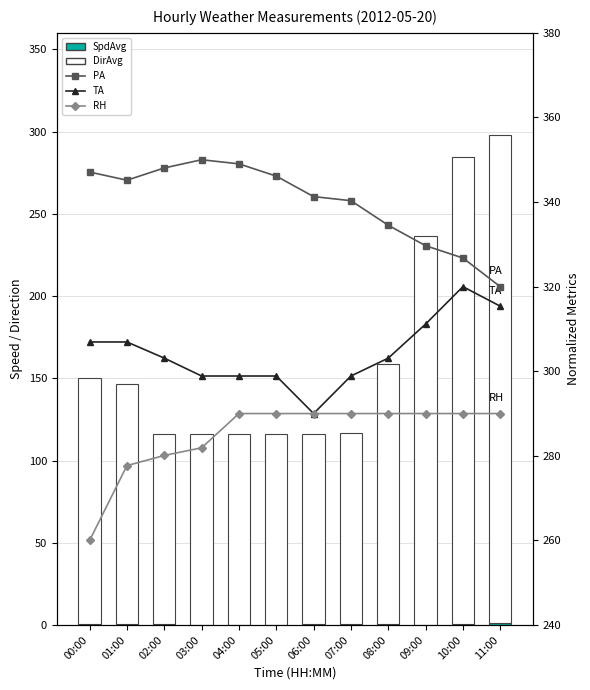

The PA series shows 326.8 at 10:00. True or false?

True